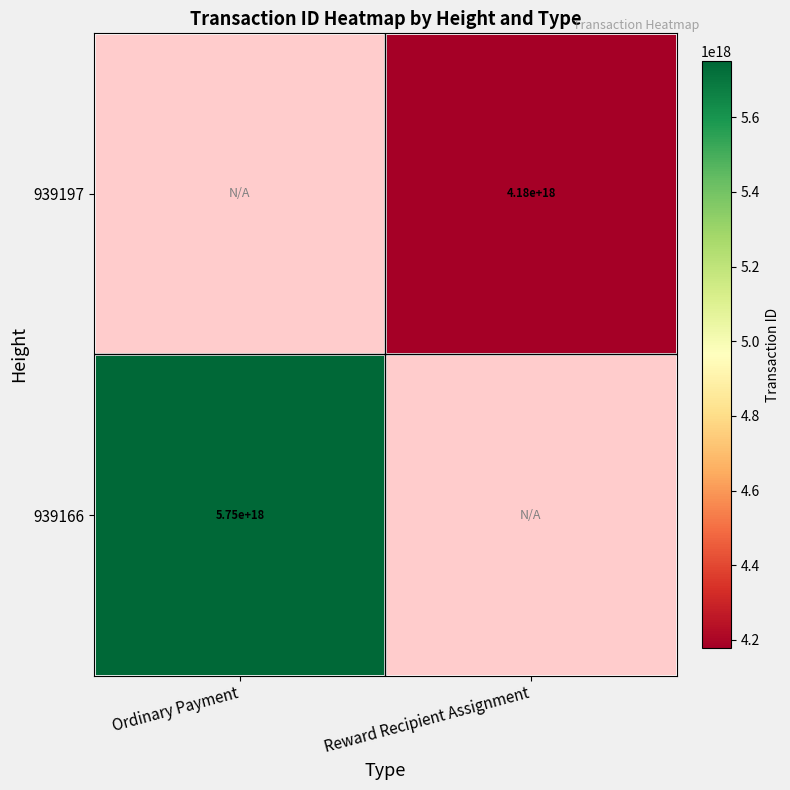

At which category does the chart reach its minimum across all series?

Reward Recipient Assignment